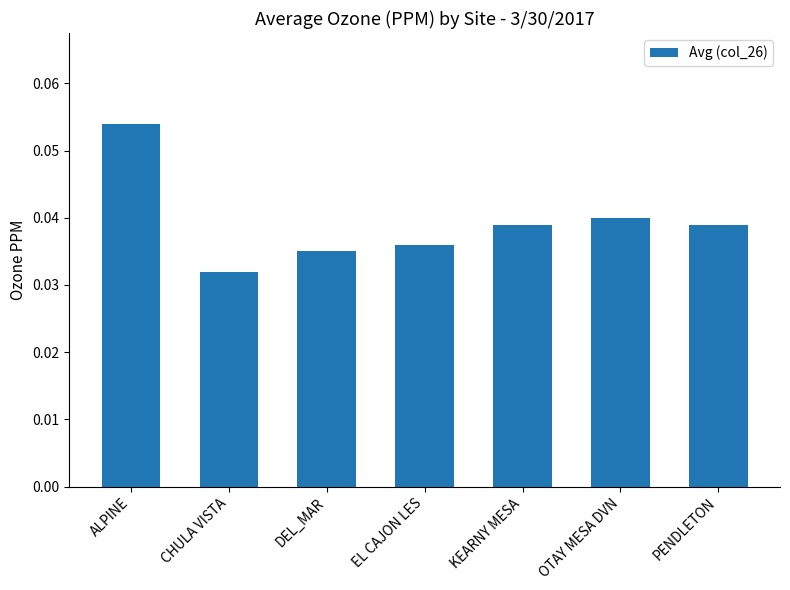

What is the sum of all values?

0.3